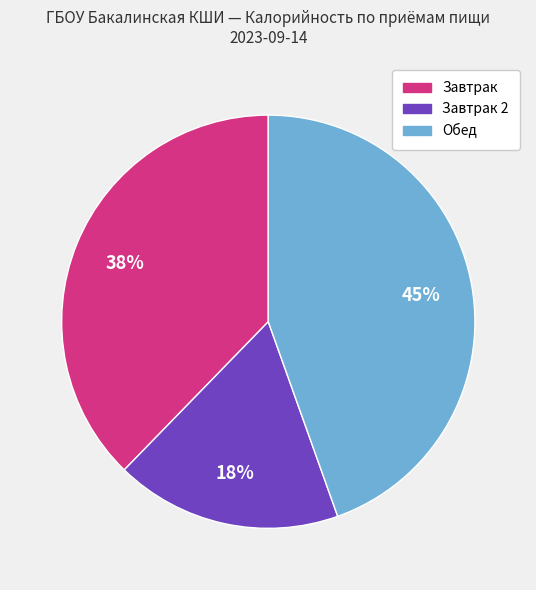

To the nearest percent, what is the difference between the largest and smallest slice percentages?

27%